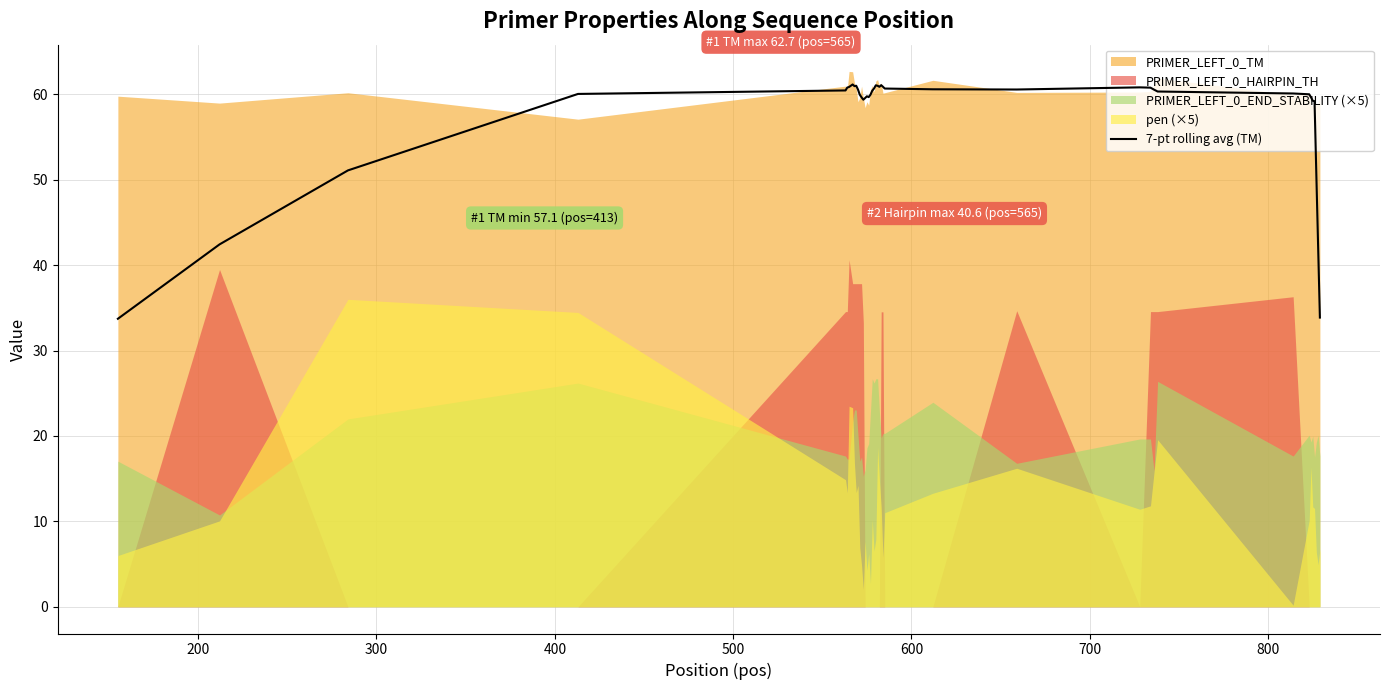

How many values are below 60?

16